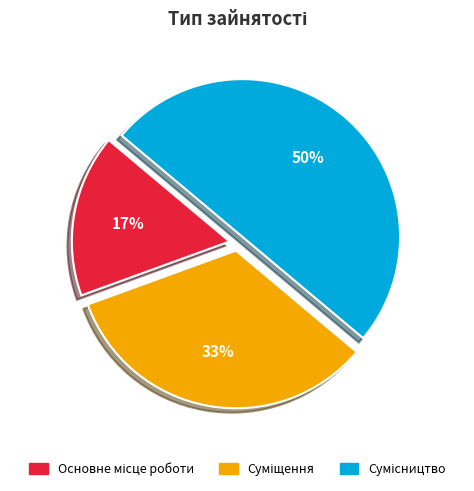

To the nearest percent, what is the difference between the largest and smallest slice percentages?

33%